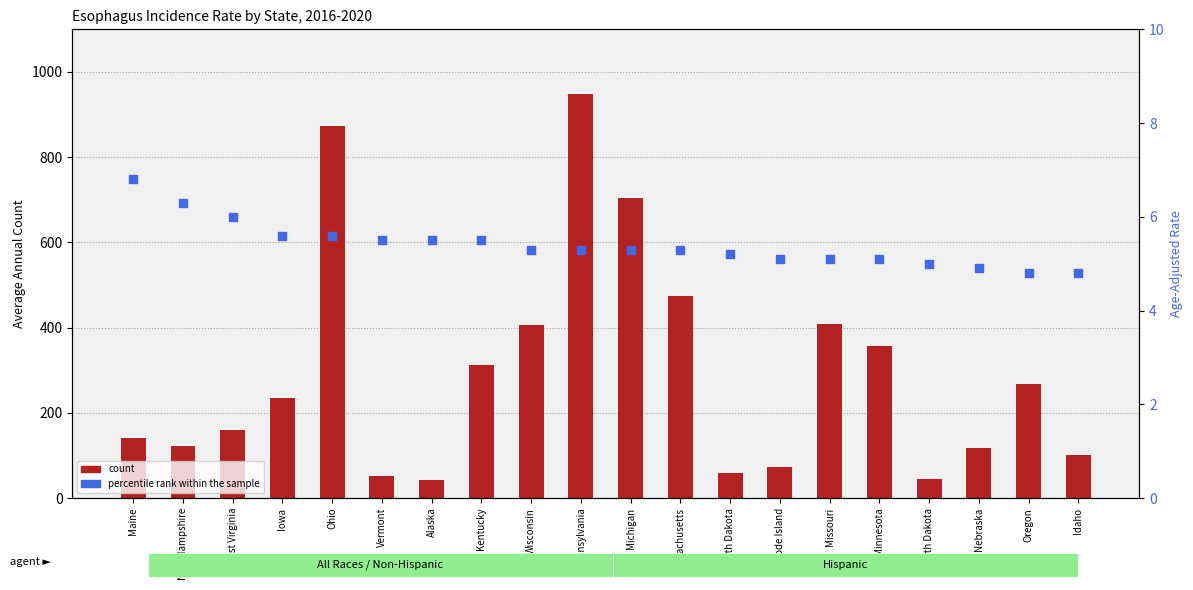

Which series contains the highest Y value?

count